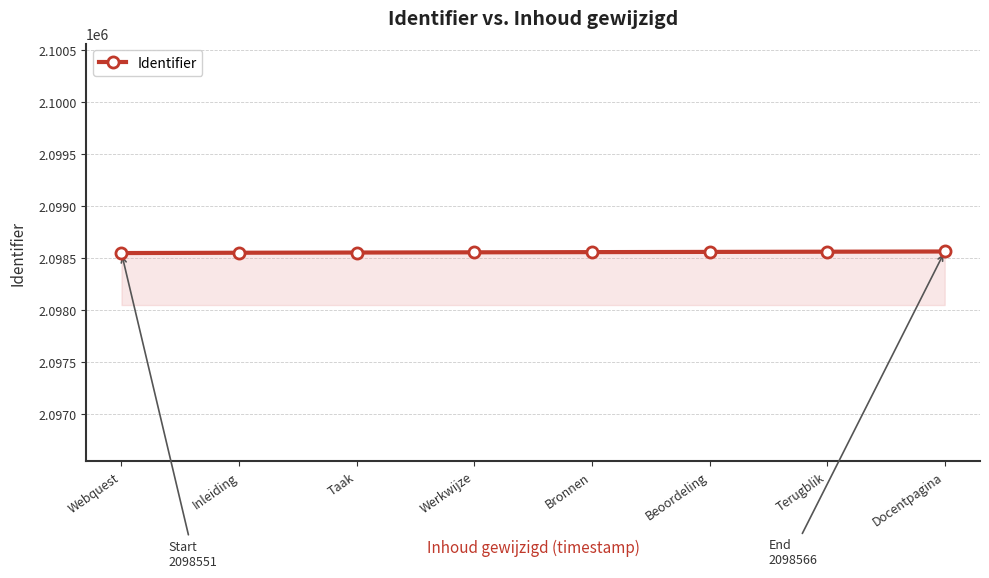

True or false: the data shows 2903312 at Docentpagina.

False